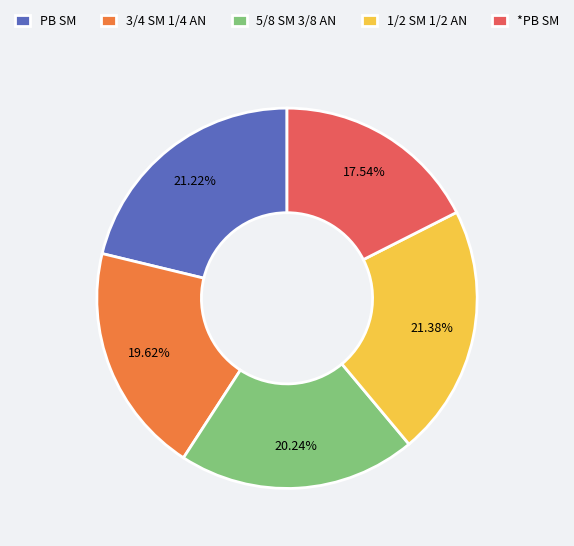

Do 3/4 SM 1/4 AN and 5/8 SM 3/8 AN together represent more than half of the pie?

No